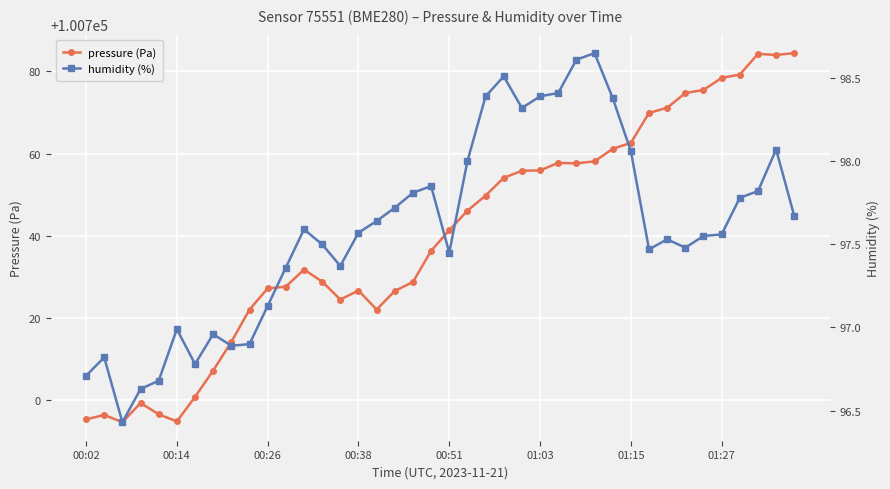

What is the highest value of the pressure (Pa) series?

100784.4